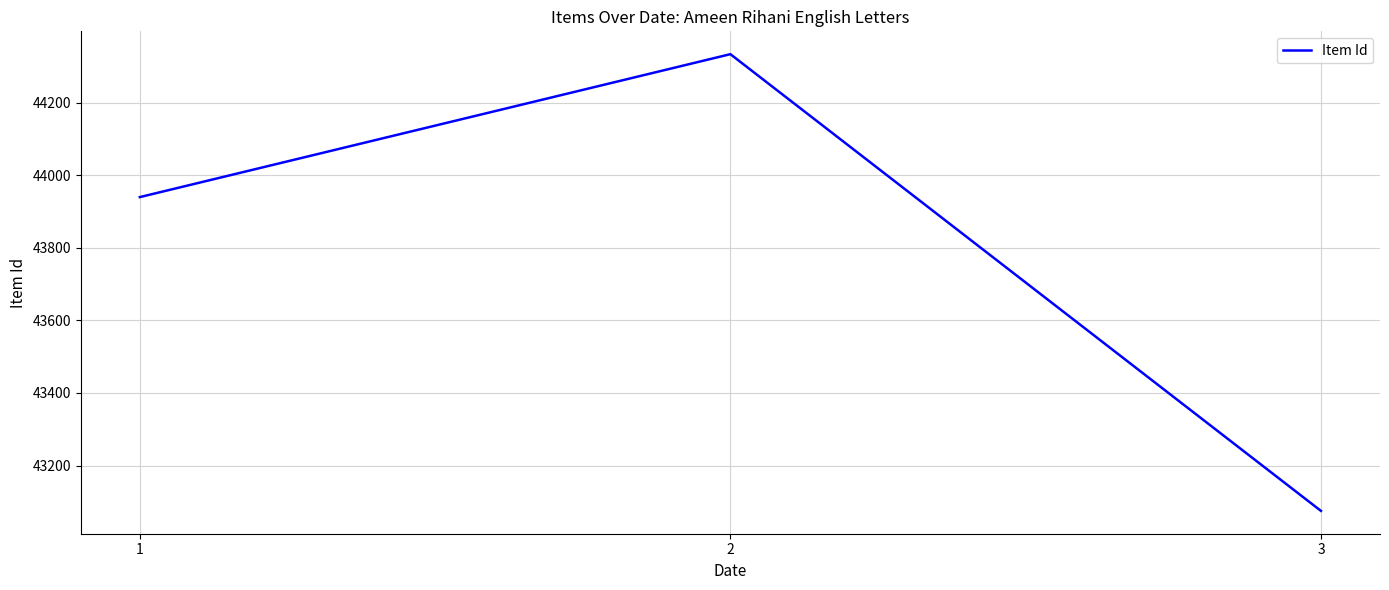

What is the greatest value displayed?

44334